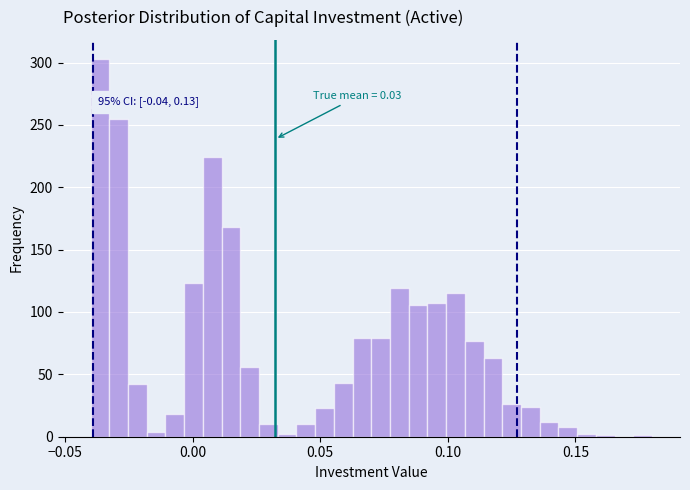

Read against the x-axis, roughly where is the centre of the tallest bar?

-0.035